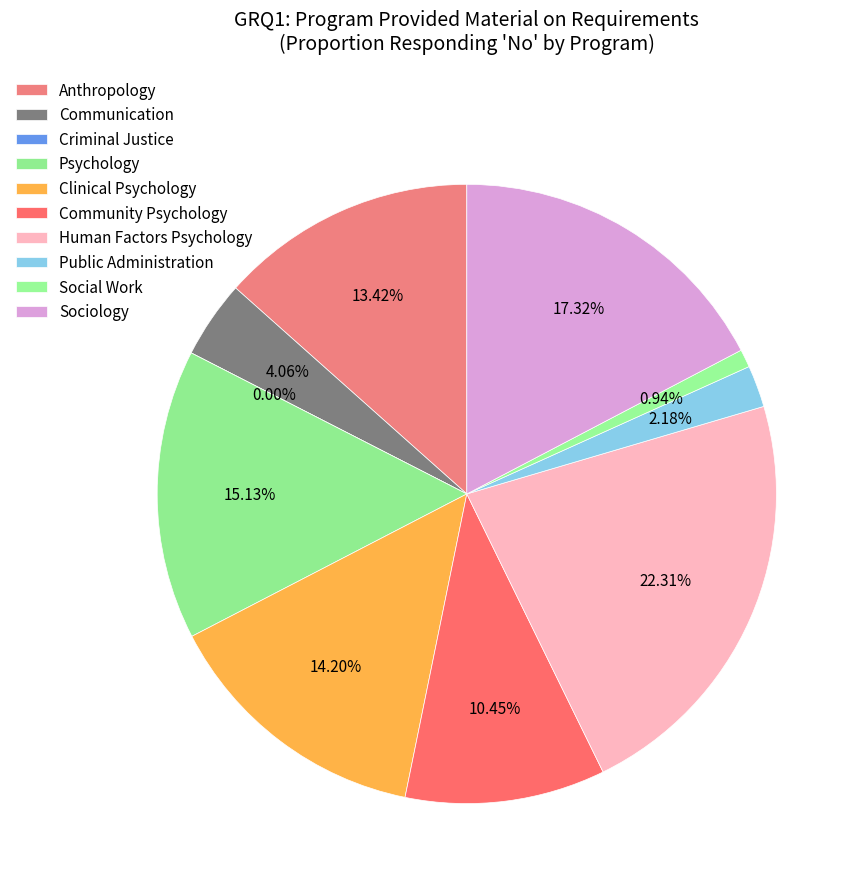

True or false: Criminal Justice accounts for 10% of the total.

False